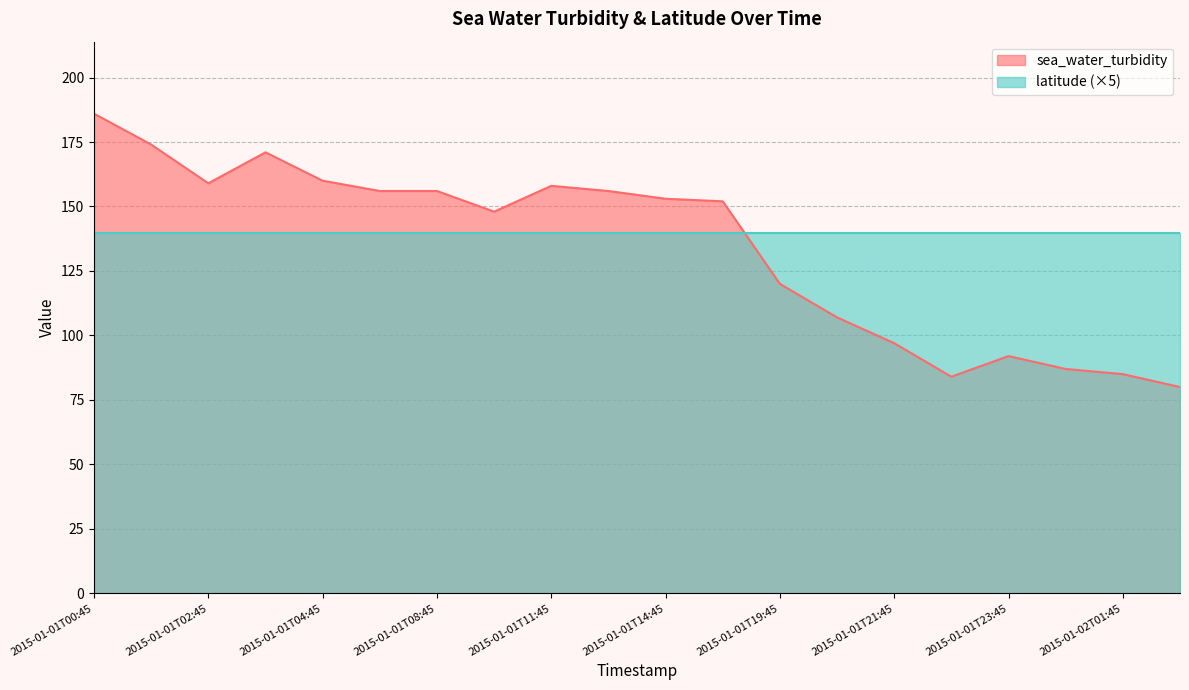

What is the change in value from 2015-01-01T09:45 to 2015-01-01T23:45?

-56